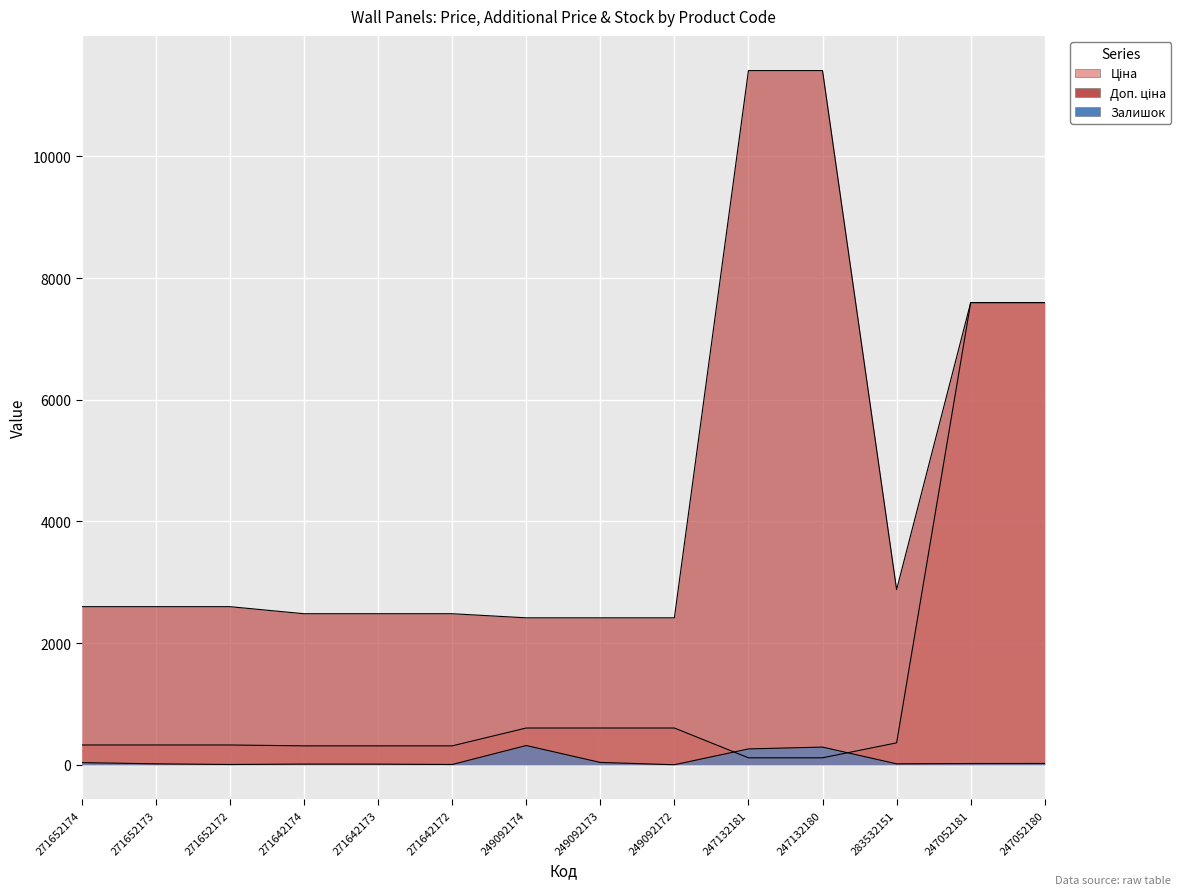

Read the Доп. ціна value at 283532151.

2878.8